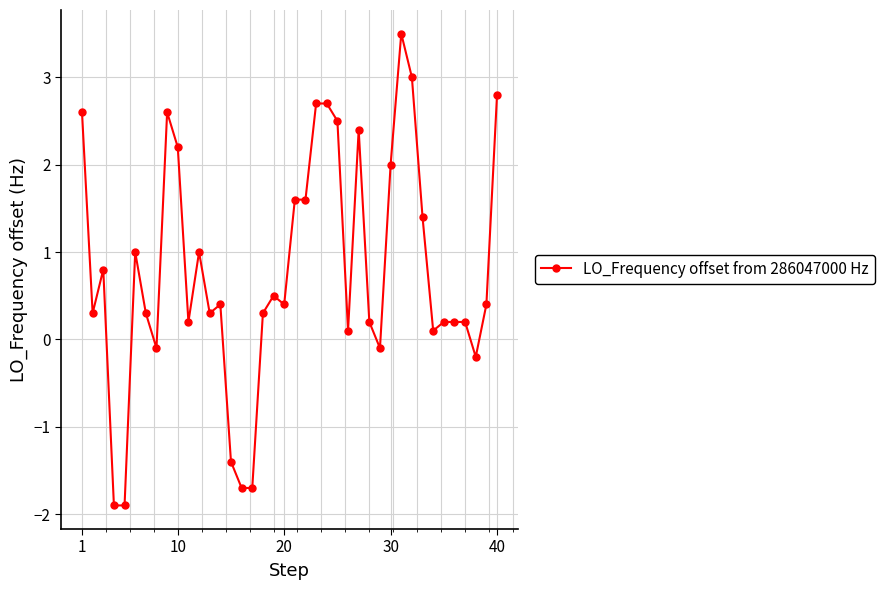

What is the maximum value shown in the chart?

3.5